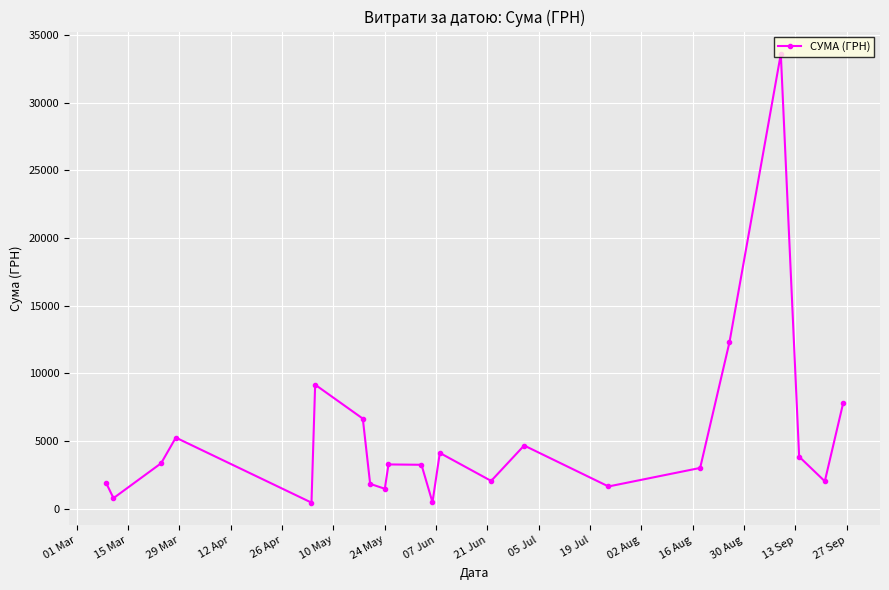

What is the value of the 11th point from the left?

3233.0